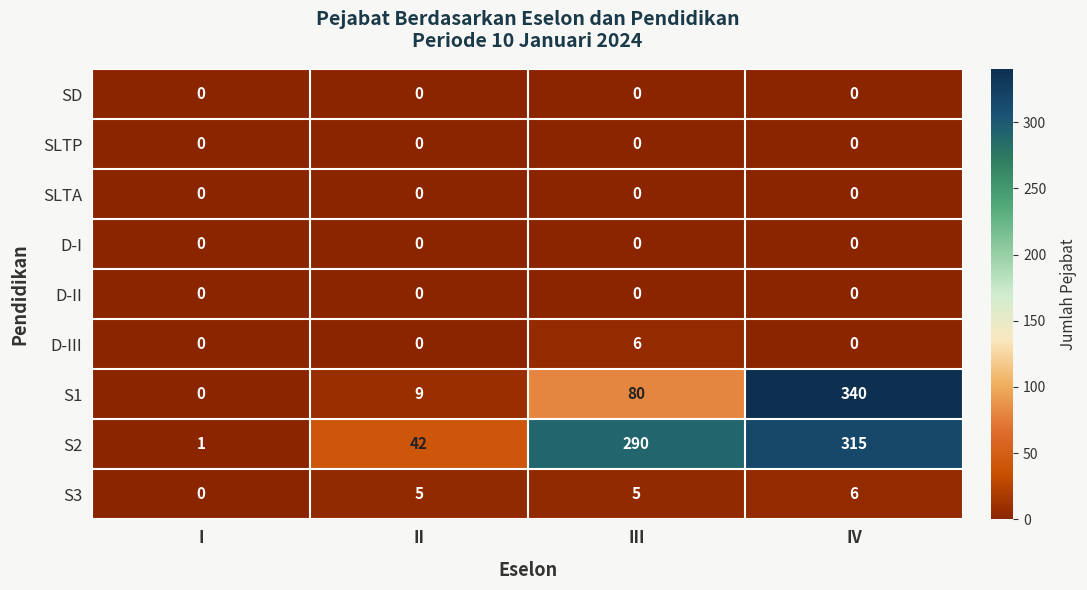

What is the sum of the S3 values at I and IV?

6